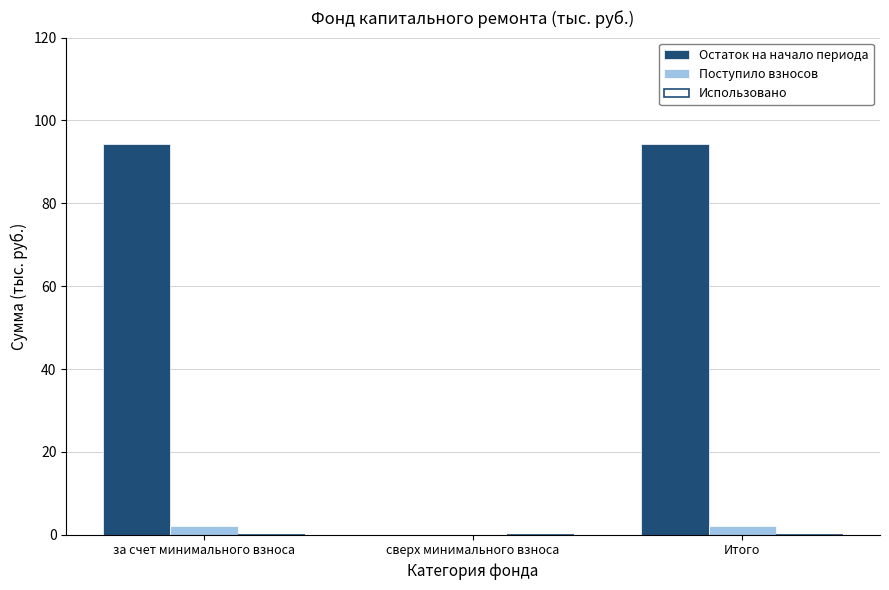

The value of Остаток на начало периода at сверх минимального взноса is 0.0. True or false?

True